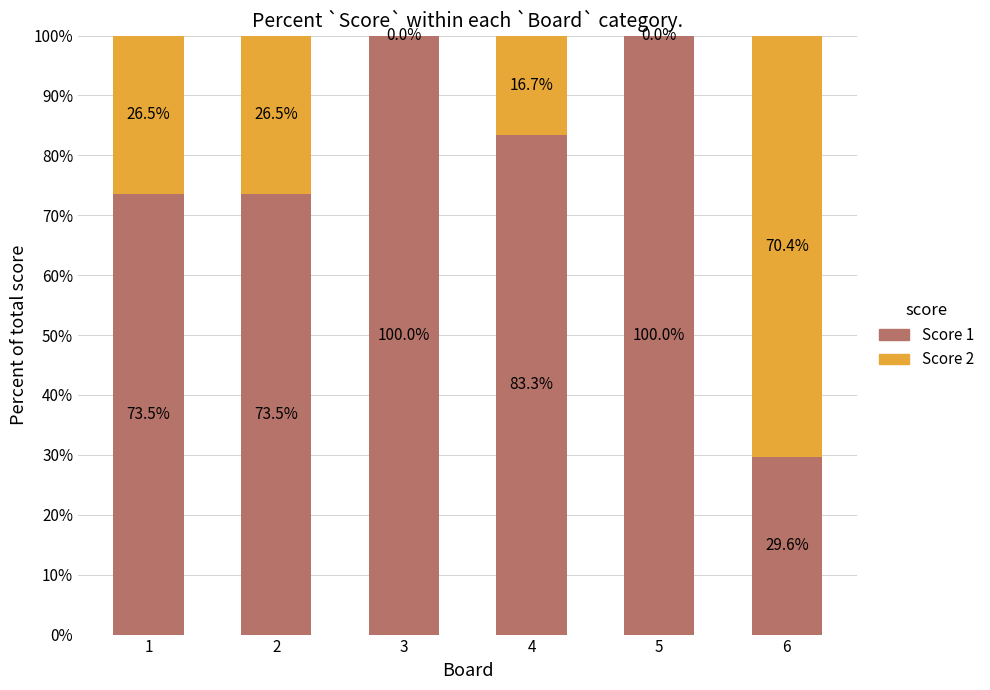

What is the sum of the Score 1 values at 4 and 3?

183.3